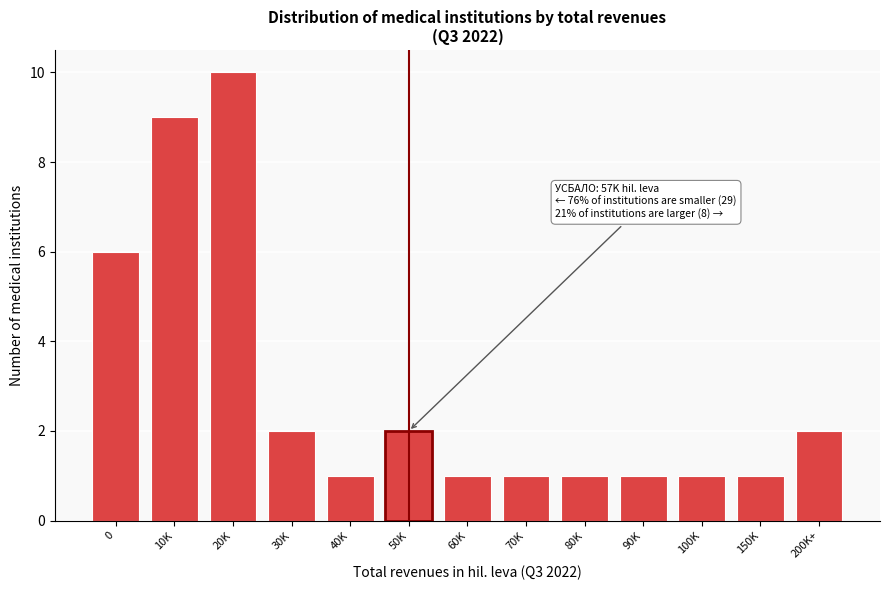

Reading left to right, what are all the values shown in this chart?

0=6	10K=9	20K=10	30K=2	40K=1	50K=2	60K=1	70K=1	80K=1	90K=1	100K=1	150K=1	200K+=2